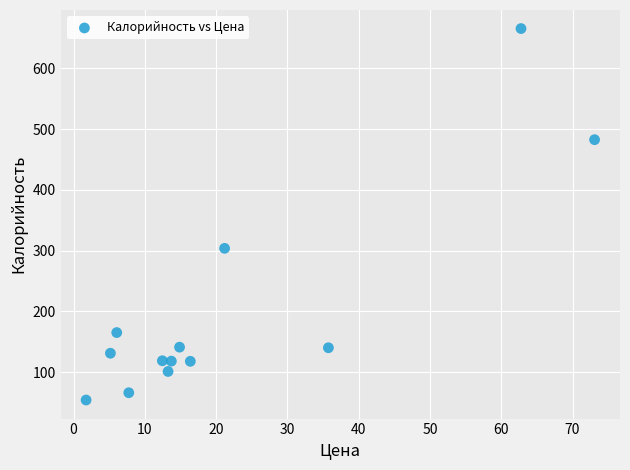

What is the range of X values (max minus min)?

71.3